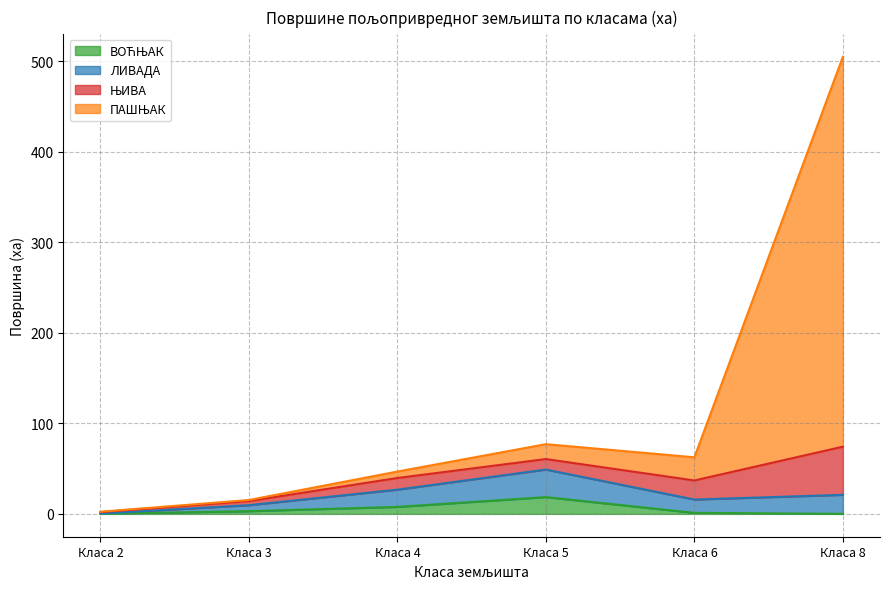

Does the chart display data point markers on the line(s)?

No